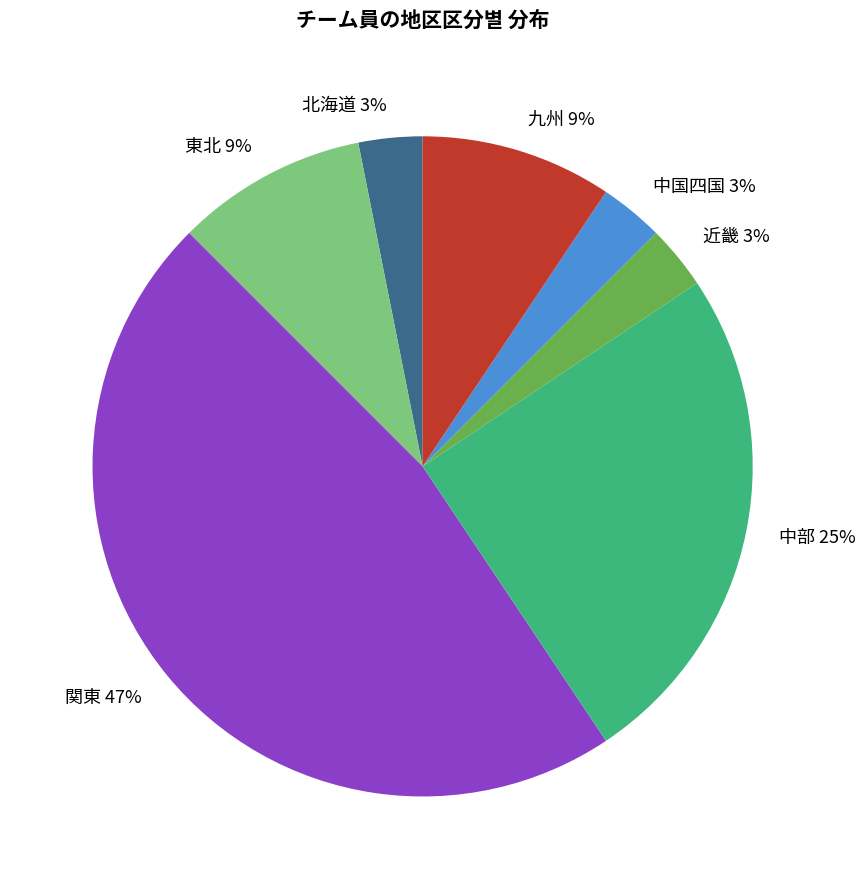

Is the sum of 近畿 3% and 北海道 3% greater than half?

No